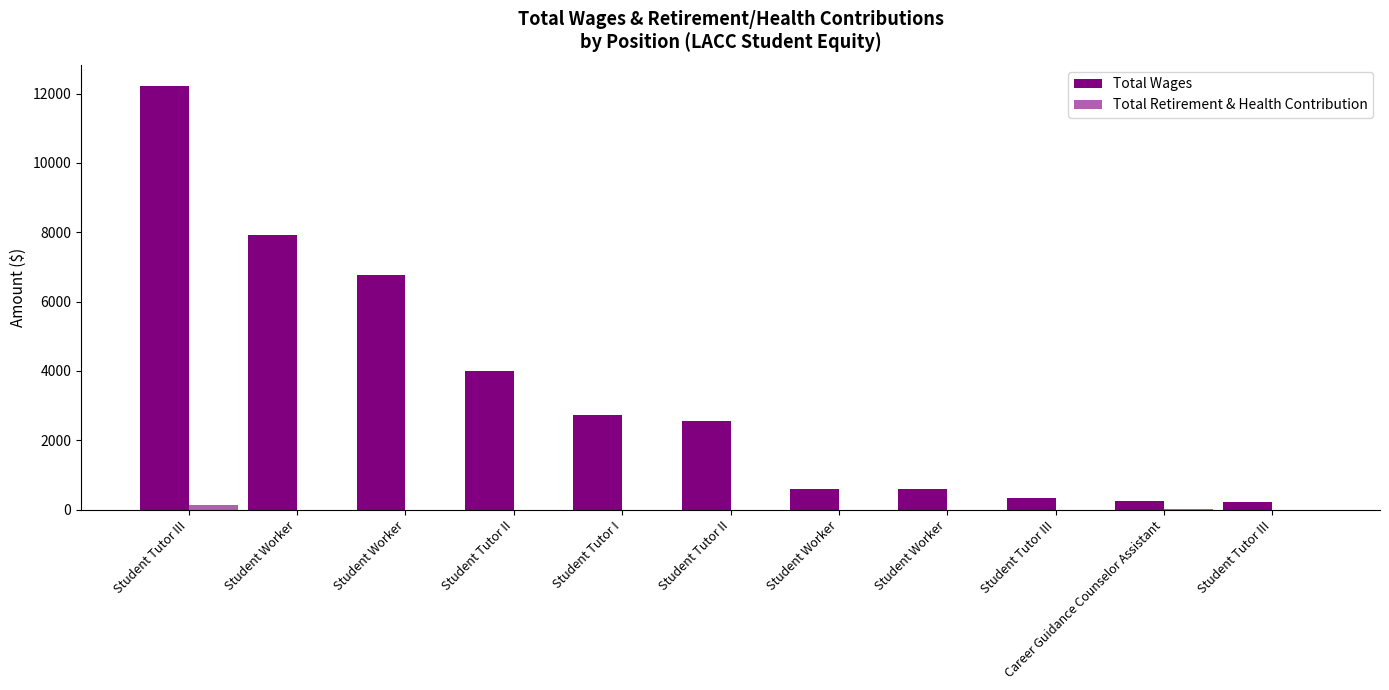

What is the highest value of the Total Wages series?

12220